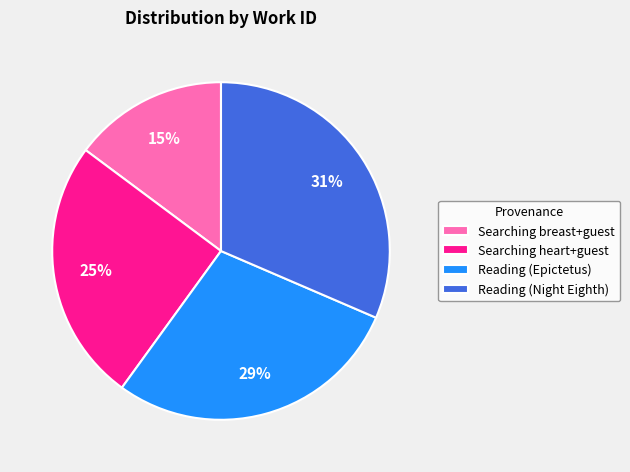

How many segments does this pie chart have?

4